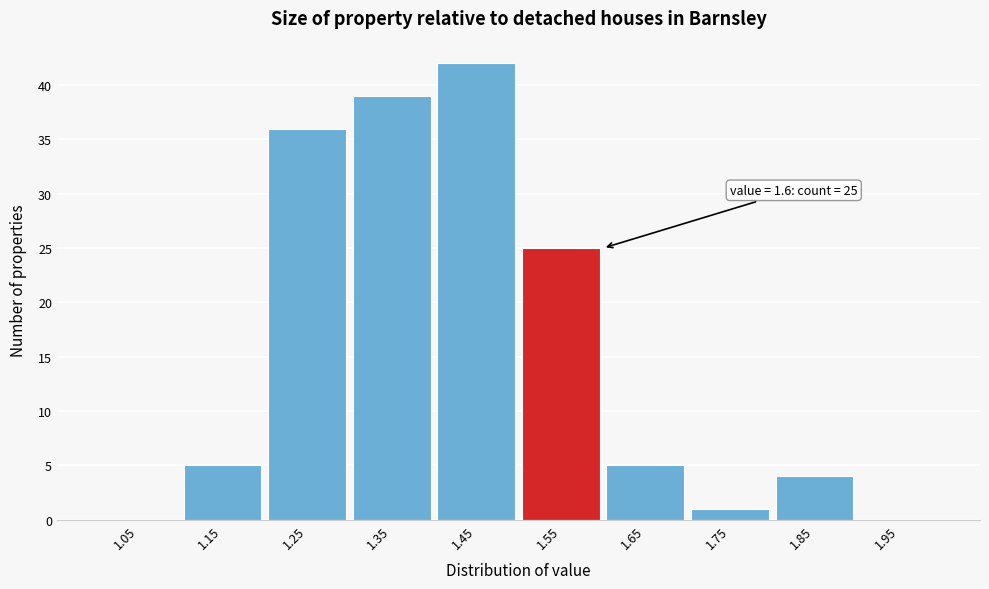

Reading right to left, what are all the values shown in this chart?

1.95=0	1.85=4	1.75=1	1.65=5	1.55=25	1.45=42	1.35=39	1.25=36	1.15=5	1.05=0